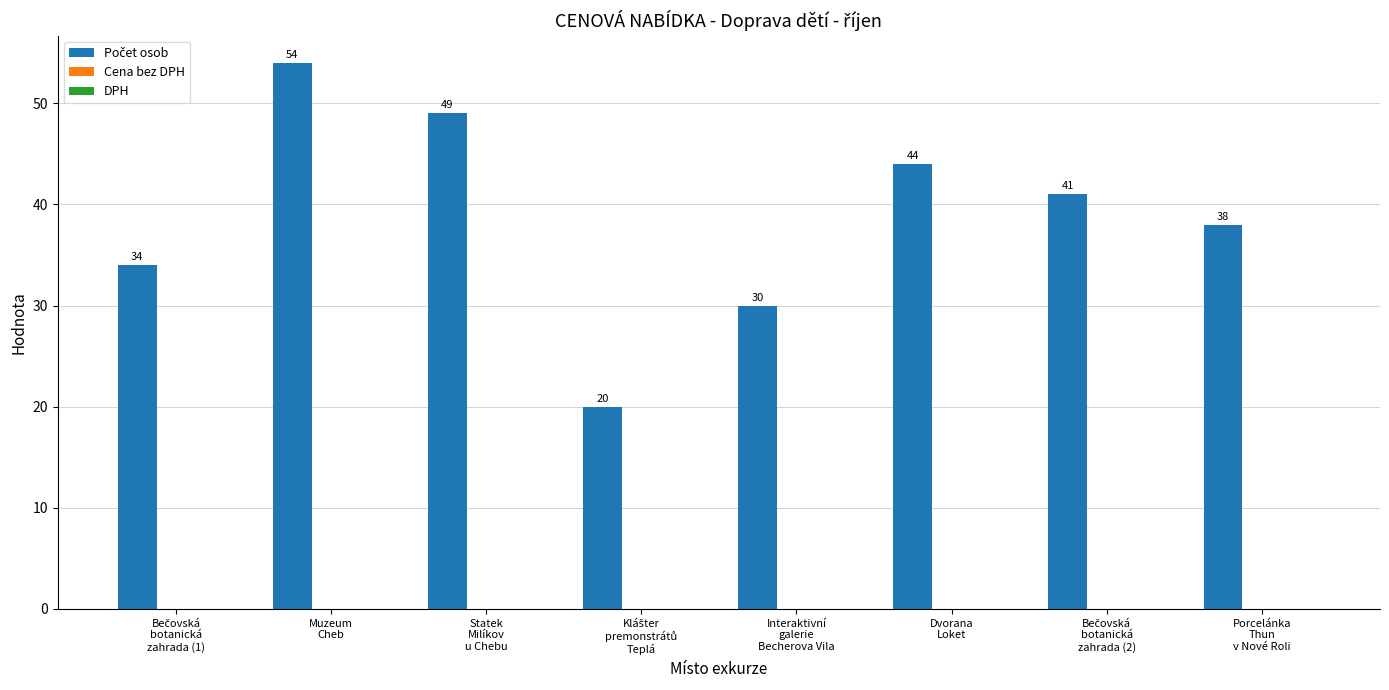

What is the value of the 1st bar from the left?

34